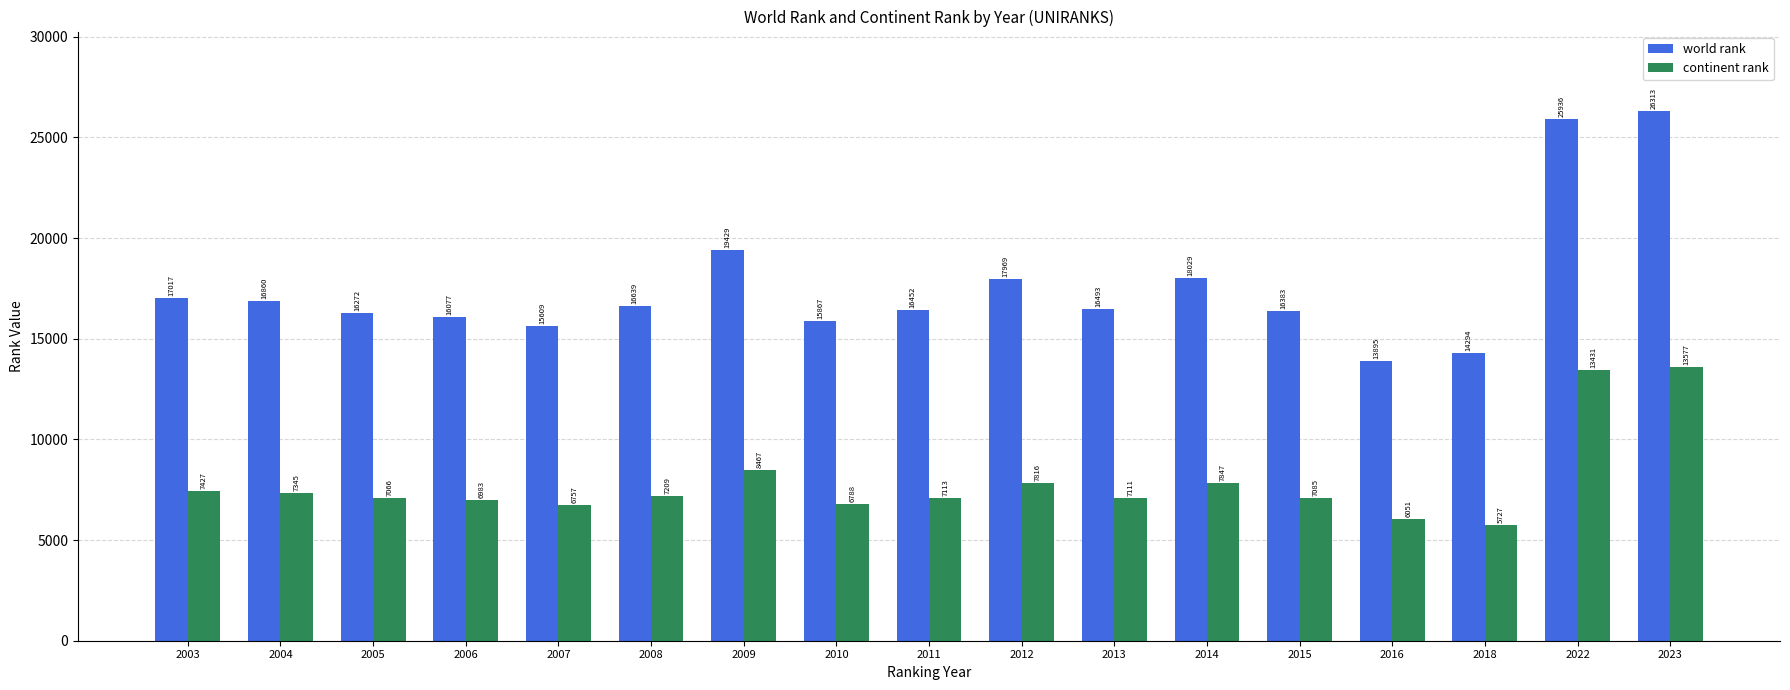

What is the greatest value displayed?

26313